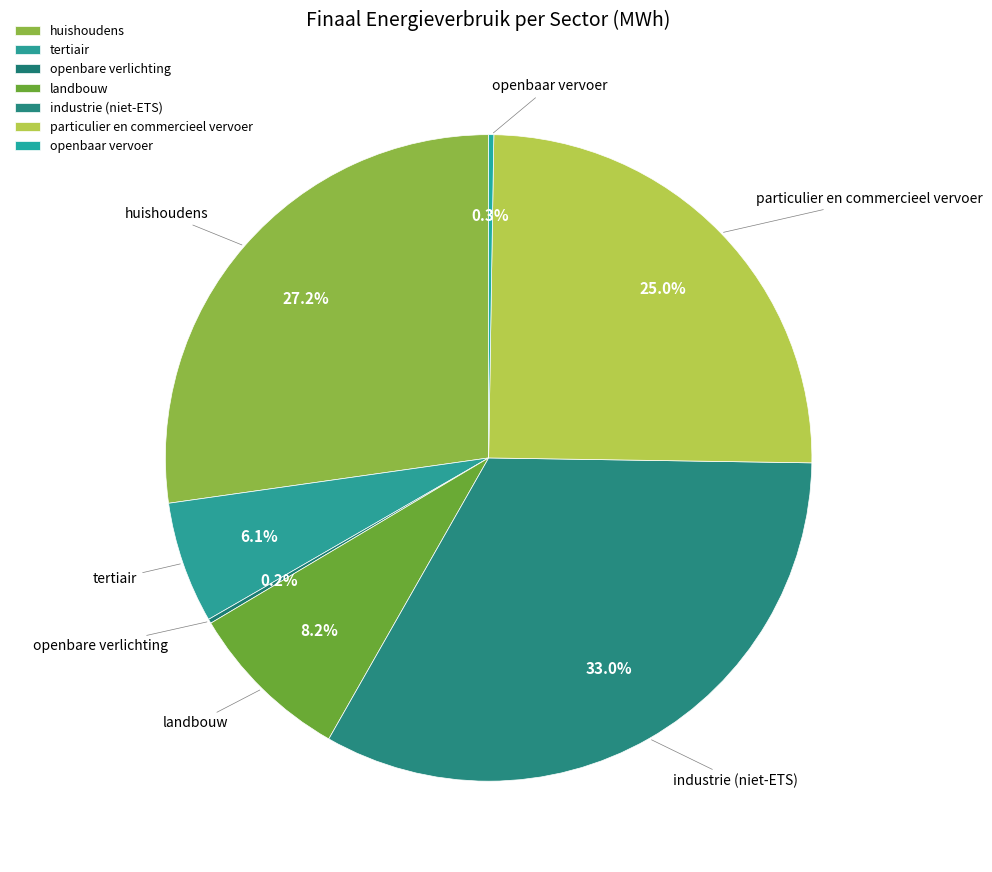

Is there a majority slice in this chart?

No